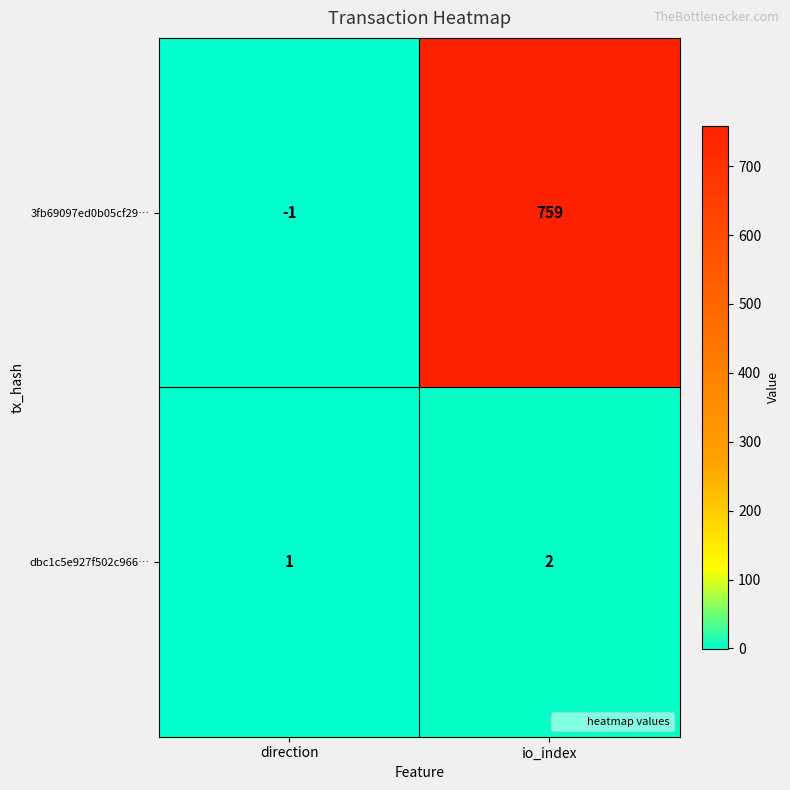

What is the average value of the 3fb69097ed0b05cf29… series?

379